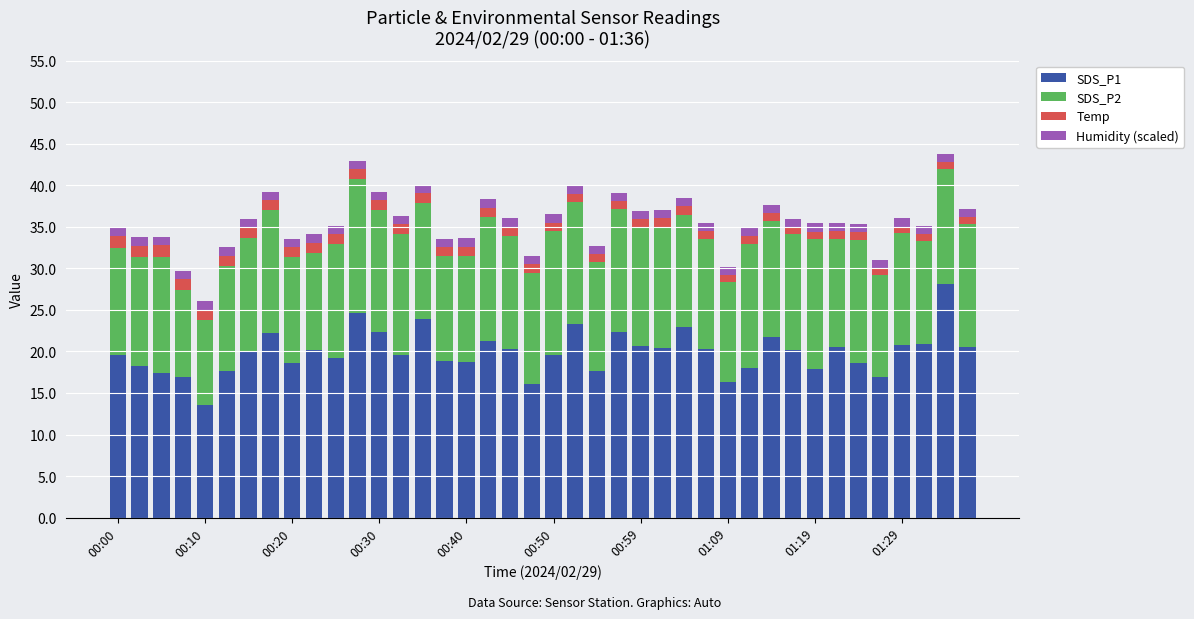

What is the difference between the maximum and minimum values in the SDS_P1 series?

14.6